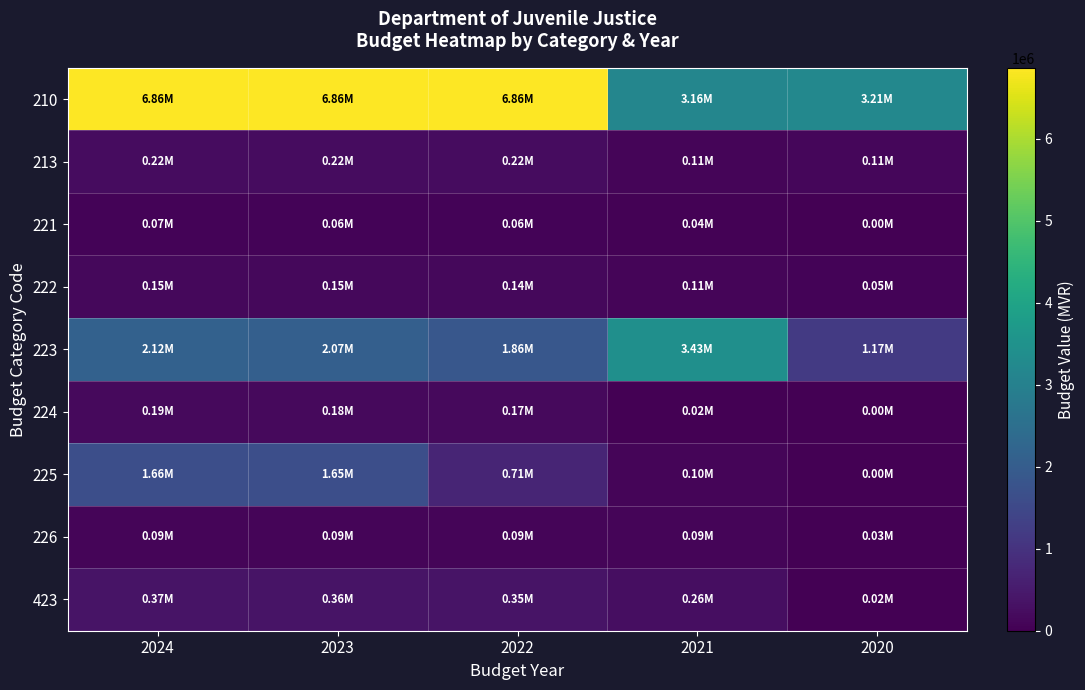

Count the number of categories in the chart.

5